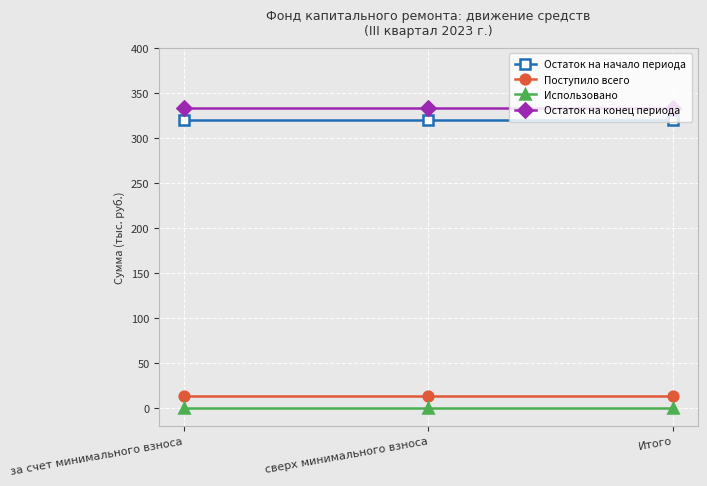

What is the difference between the highest and lowest values at сверх минимального взноса?

333.3